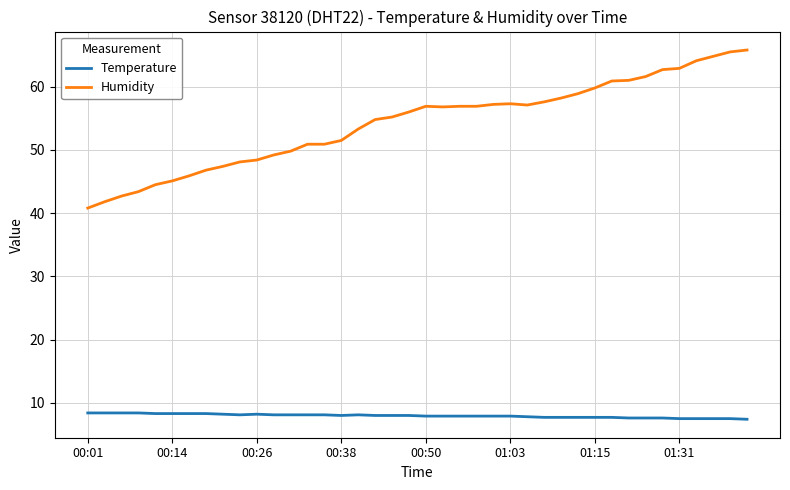

Which series has the largest range (max minus min)?

Humidity